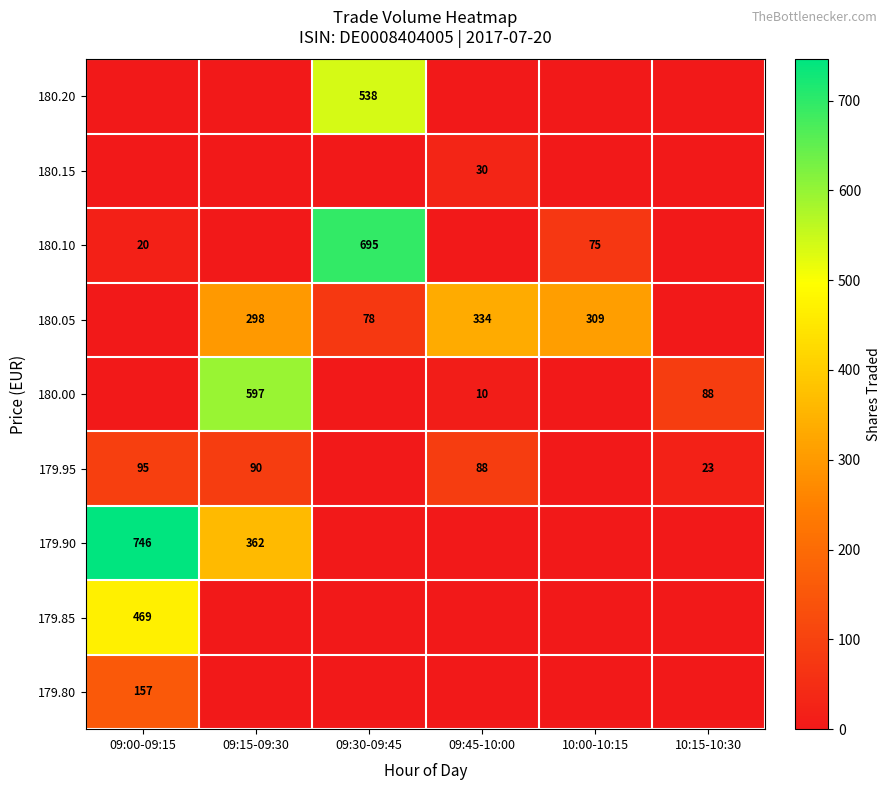

At which category does the chart reach its peak across all series?

09:00-09:15